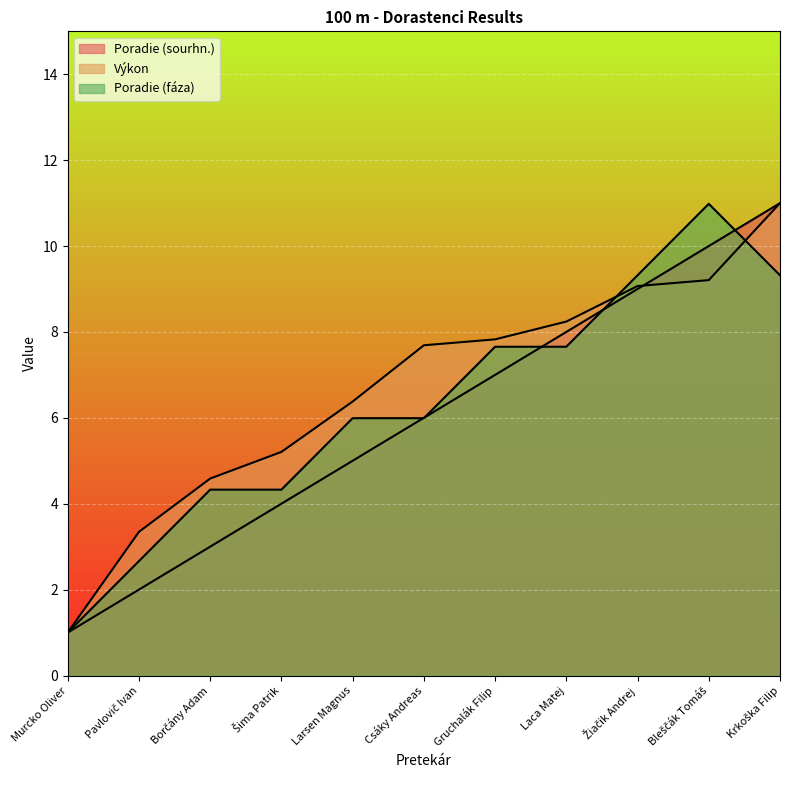

What is the difference between the maximum and minimum values in the Poradie (fáza) series?

10.0